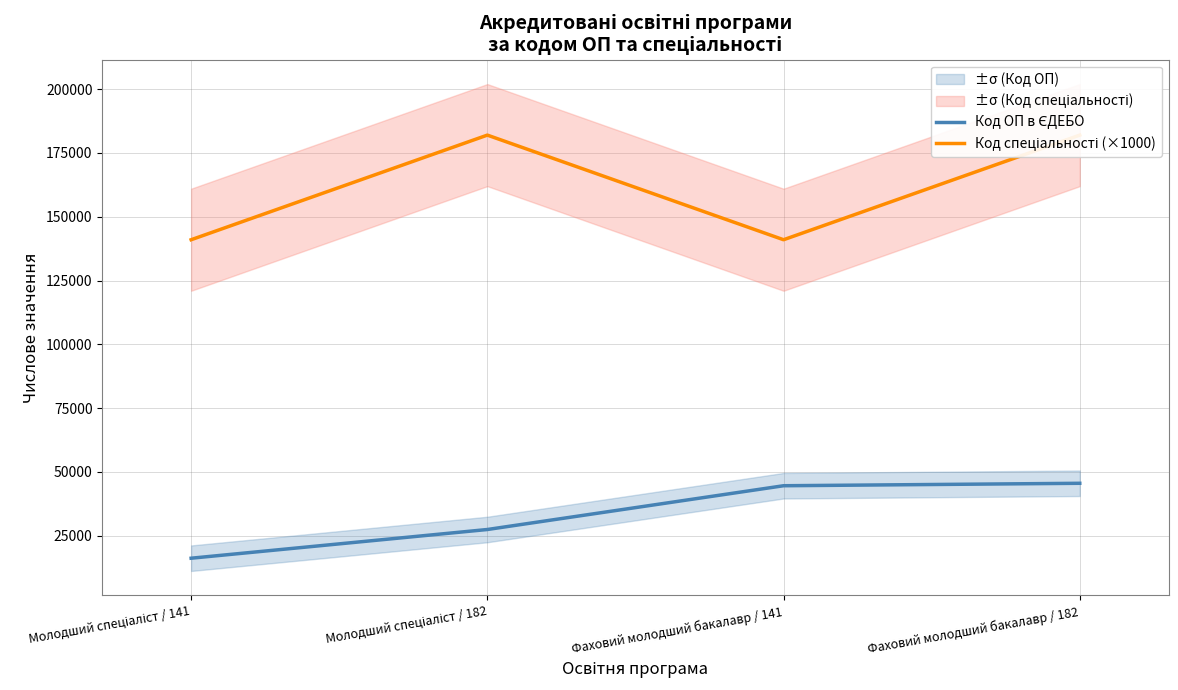

Is the value of Код ОП в ЄДЕБО at Молодший спеціаліст / 141 greater than the value of Код спеціальності (×1000) at Молодший спеціаліст / 141?

No